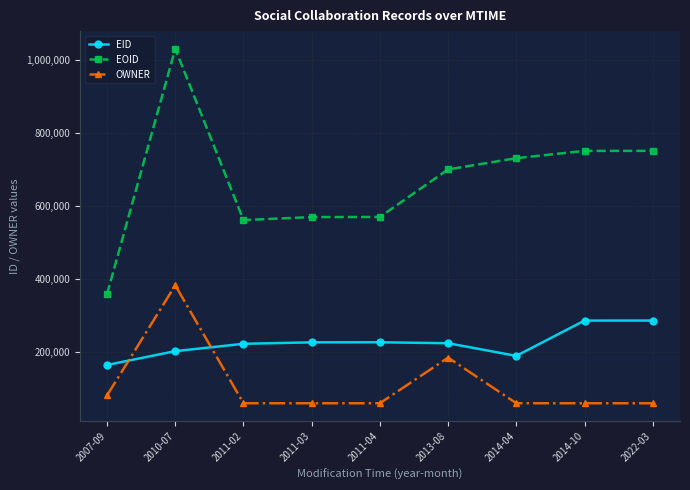

Does the chart display data point markers on the line(s)?

Yes